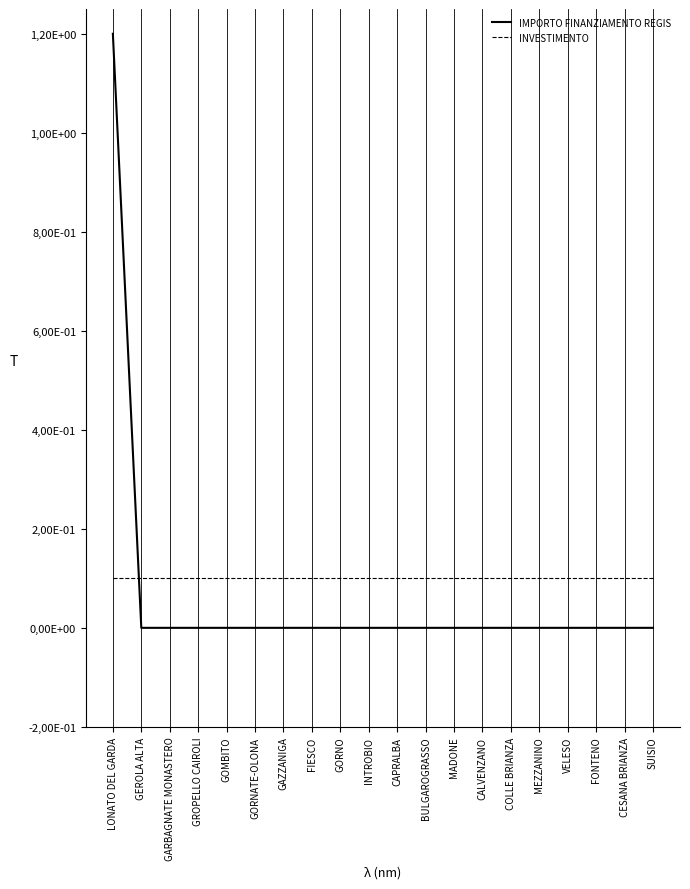

Which series has the widest spread of values?

IMPORTO FINANZIAMENTO REGIS